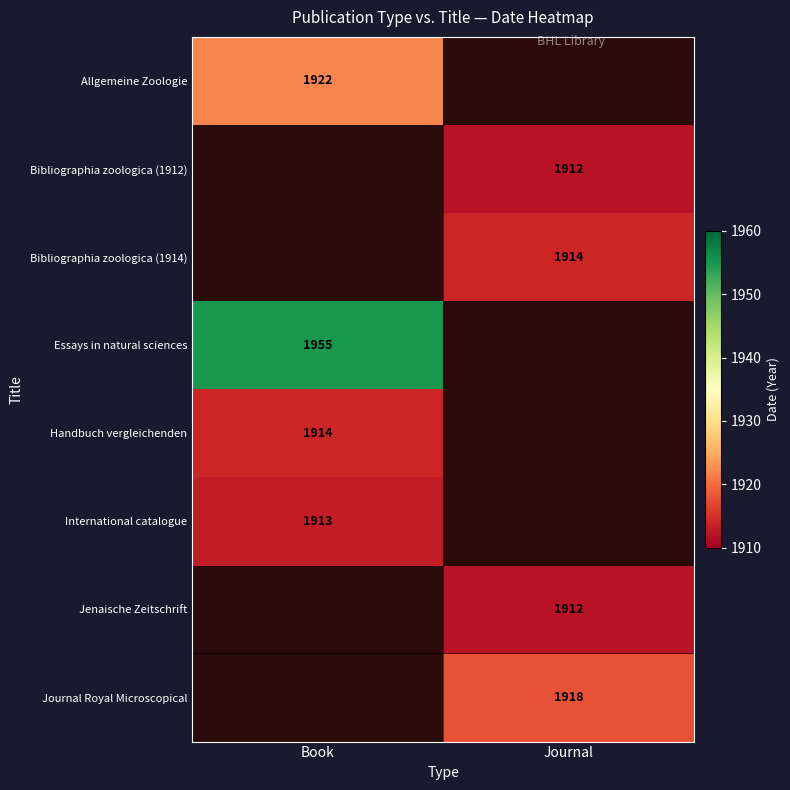

Is it true that Journal Royal Microscopical equals 2729 at Journal?

False